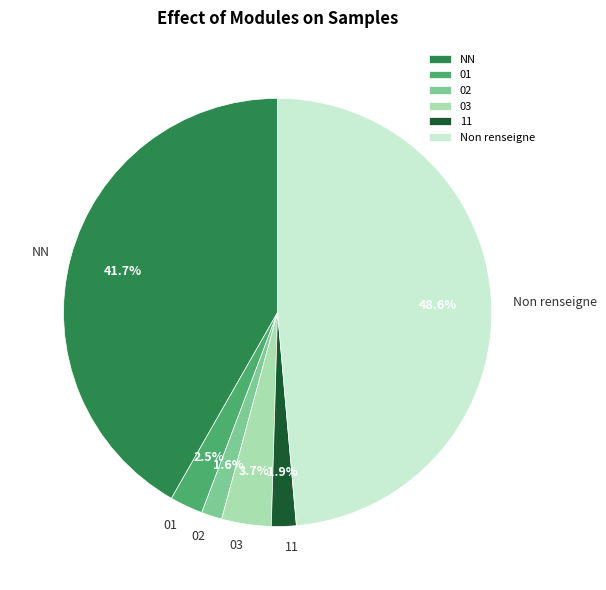

Between Non renseigne and 03, which is larger?

Non renseigne